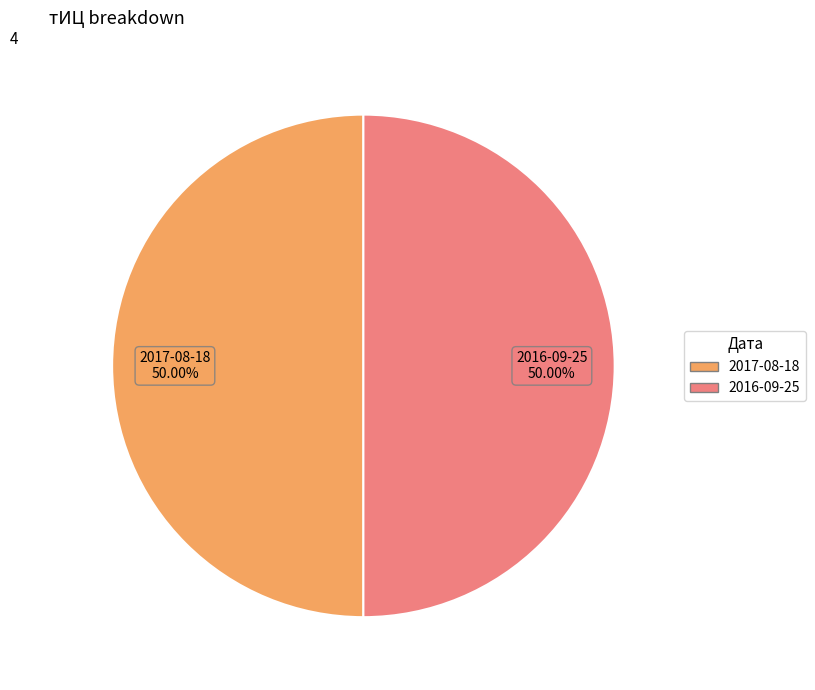

To the nearest percent, what portion does 2017-08-18 represent?

50%